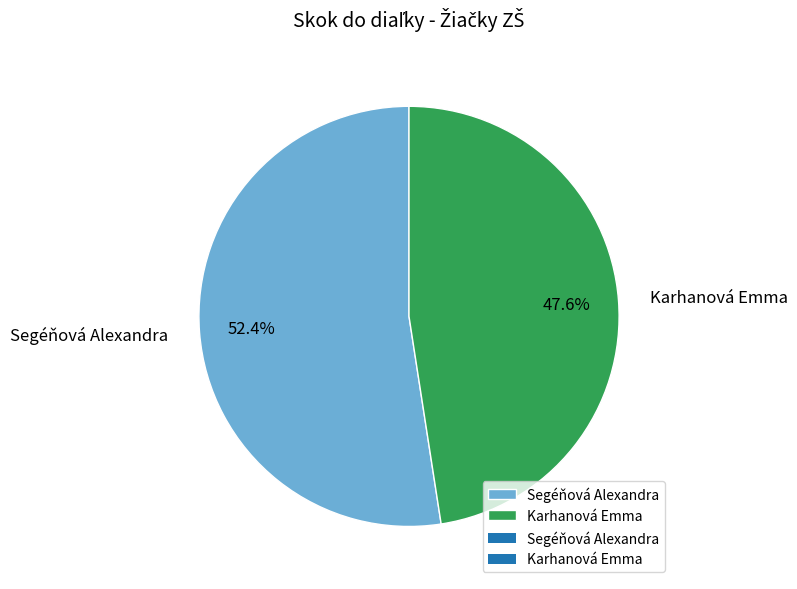

Which slice represents more than half of the pie?

Segéňová Alexandra